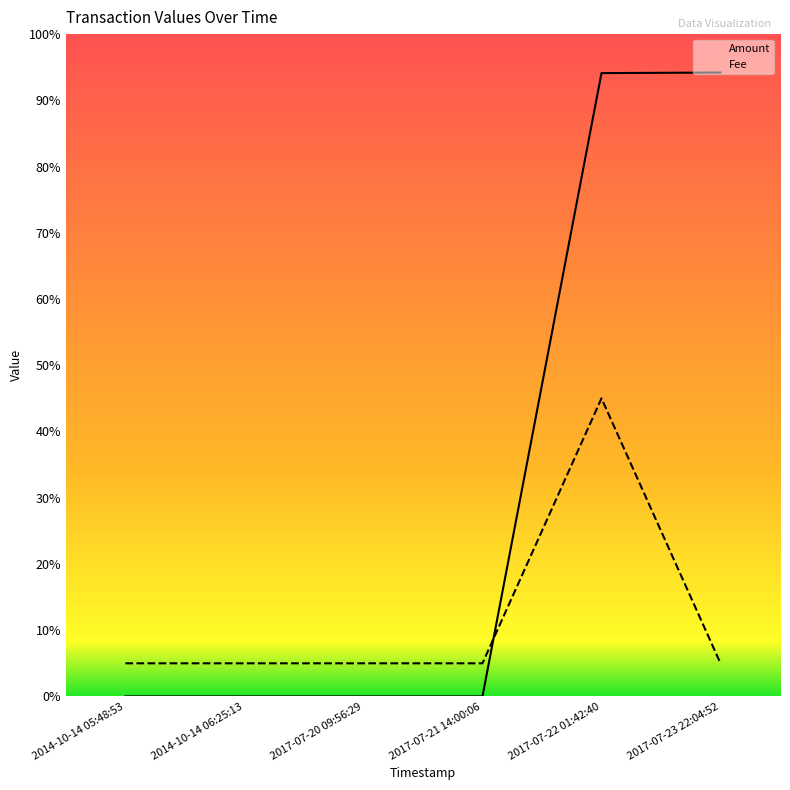

Reading right to left, transcribe all the data shown in this chart.

Amount: 2017-07-23 22:04:52=9420.0	2017-07-22 01:42:40=9411.0	2017-07-21 14:00:06=0.0	2017-07-20 09:56:29=0.0	2014-10-14 06:25:13=0.0	2014-10-14 05:48:53=0.0
Fee: 2017-07-23 22:04:52=500.0	2017-07-22 01:42:40=4500.0	2017-07-21 14:00:06=500.0	2017-07-20 09:56:29=500.0	2014-10-14 06:25:13=500.0	2014-10-14 05:48:53=500.0